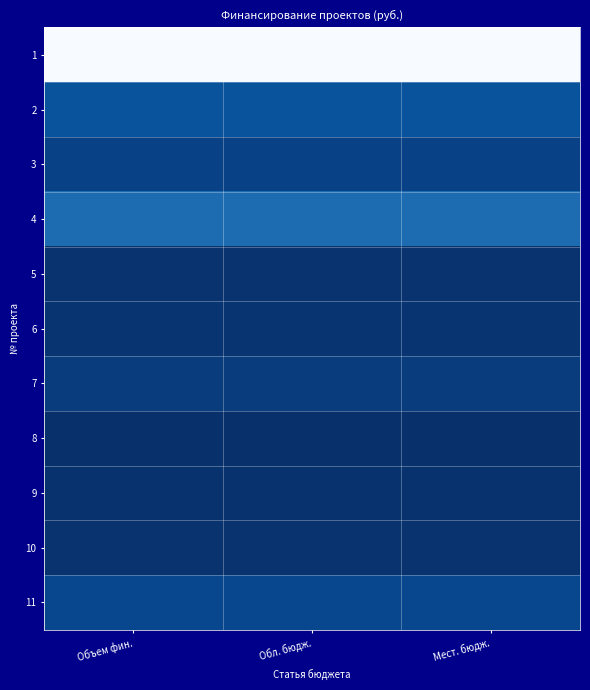

Rank the series at Обл. бюдж. from lowest to highest value.

8, 9, 5, 10, 6, 7, 3, 11, 2, 4, 1